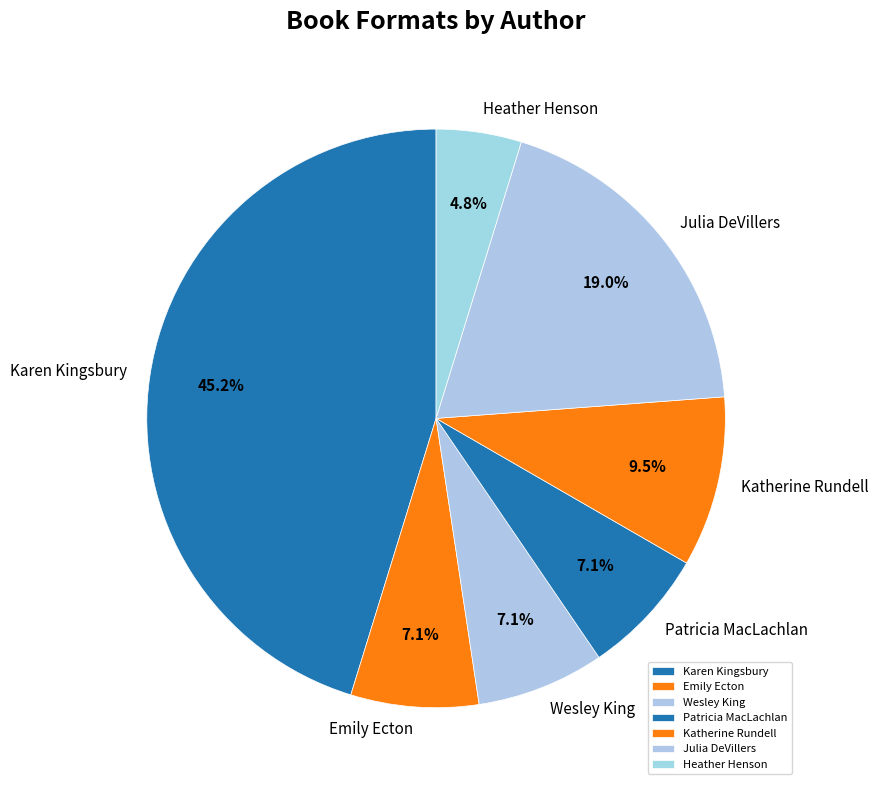

Which has a higher value, Karen Kingsbury or Emily Ecton?

Karen Kingsbury